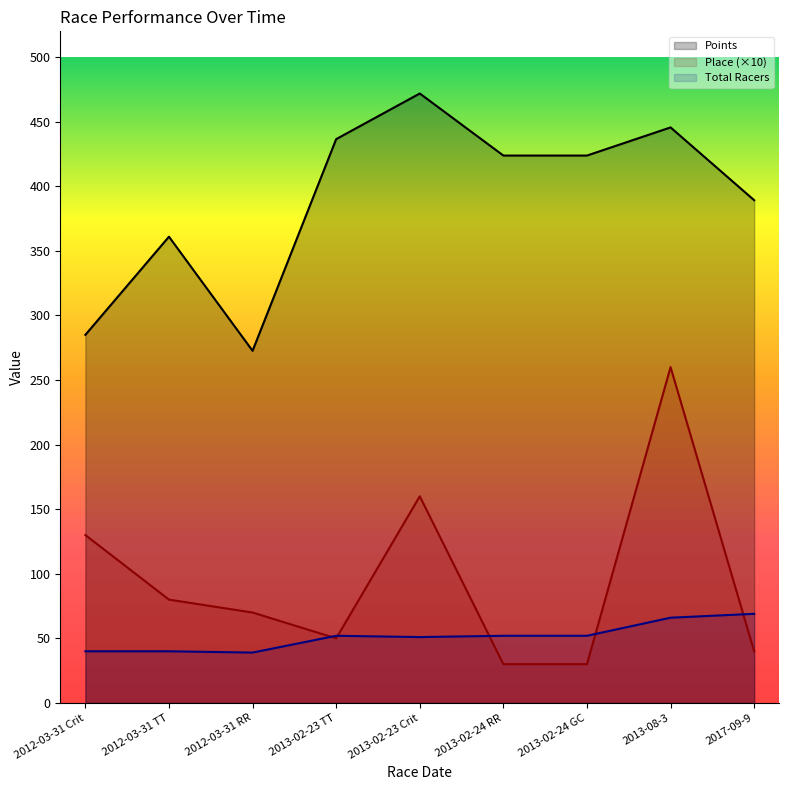

What is the minimum value for Total Racers?

39.0